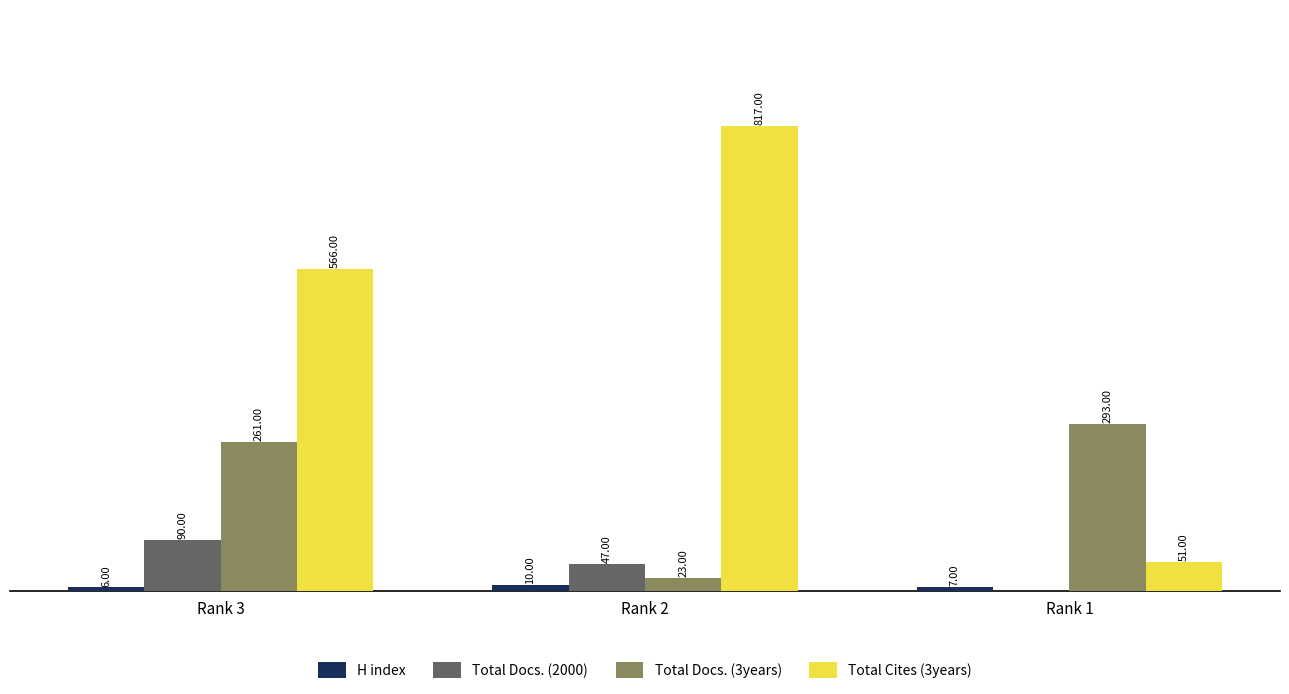

Which series has the largest total across all categories?

Total Cites (3years)